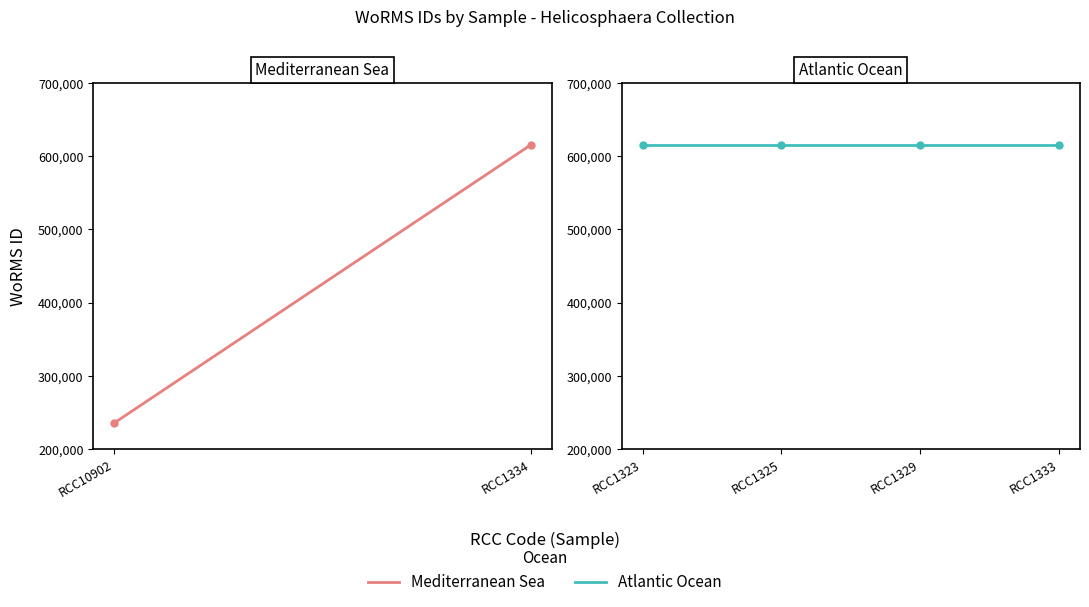

What is the difference between the maximum and minimum values?

379572